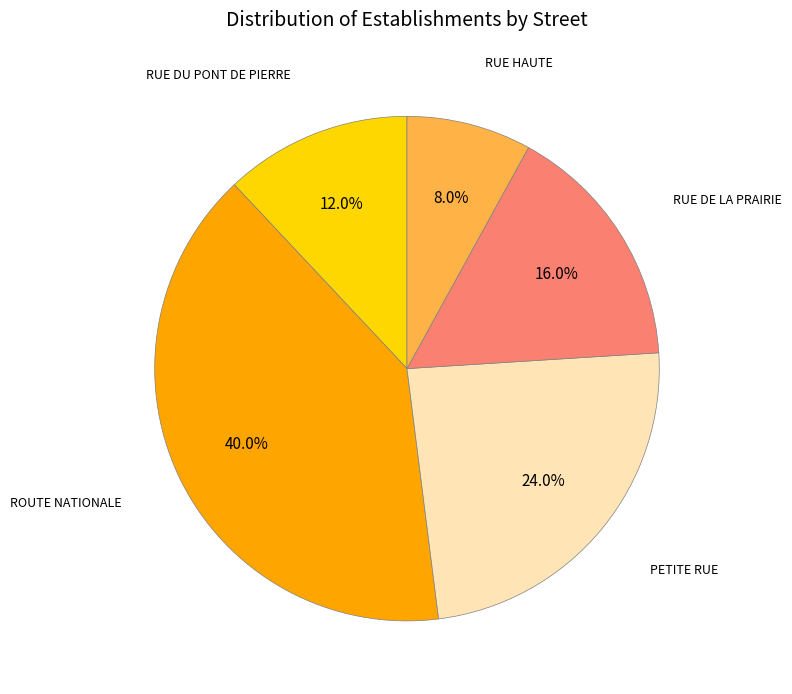

Is there a majority slice in this chart?

No